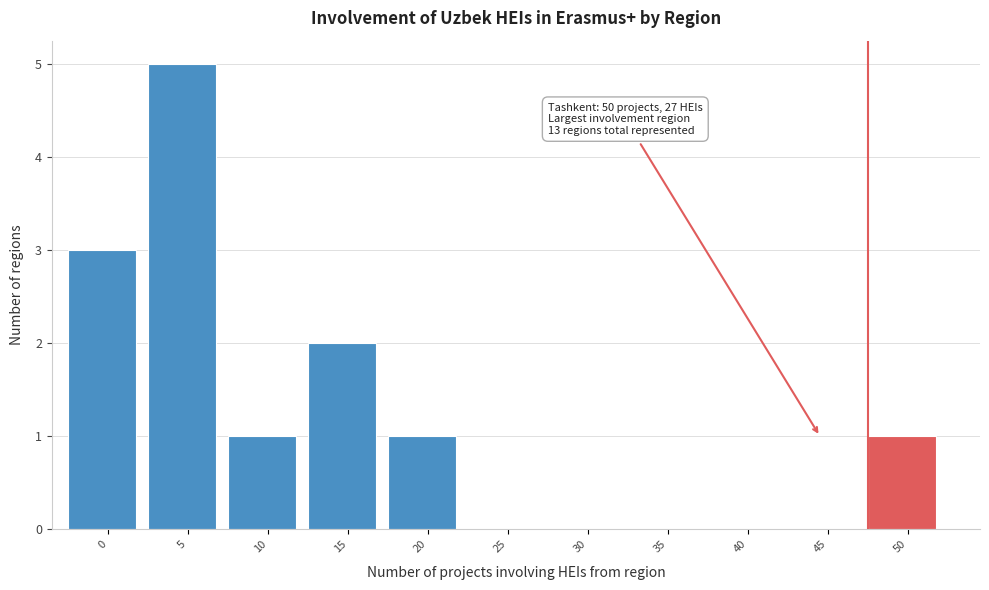

Reading left to right, transcribe all the data shown in this chart.

0=3	5=5	10=1	15=2	20=1	25=0	30=0	35=0	40=0	45=0	50=1